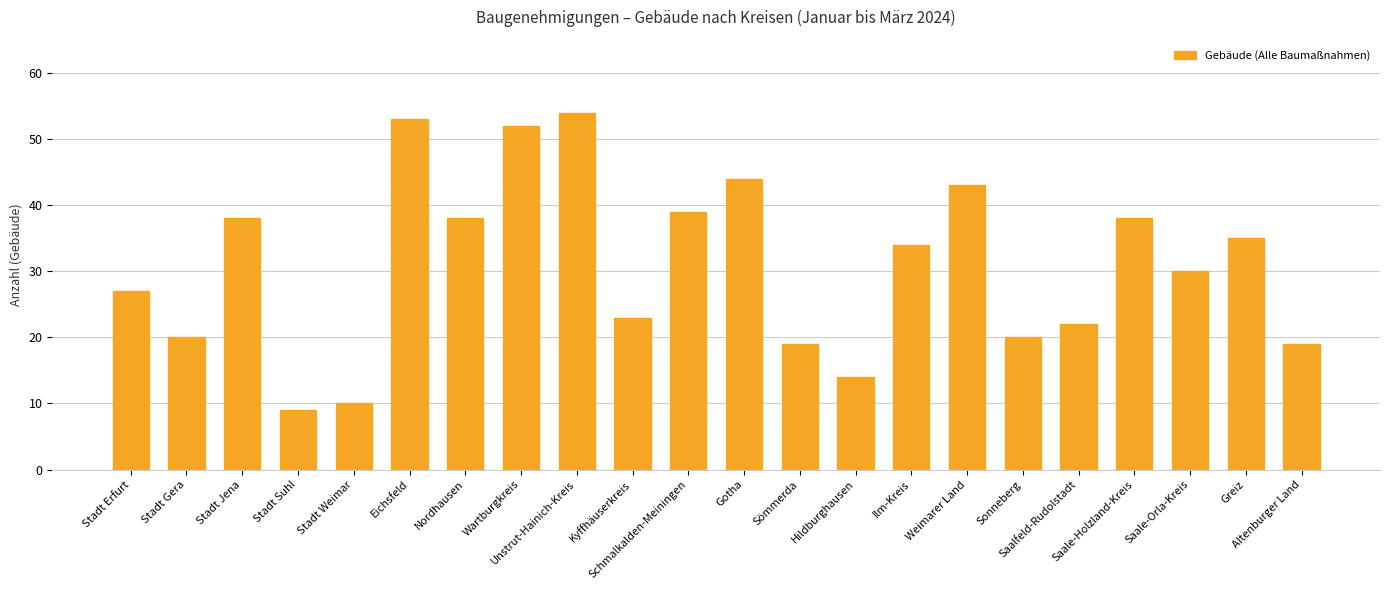

At which category does the chart reach its peak across all series?

Unstrut-Hainich-Kreis